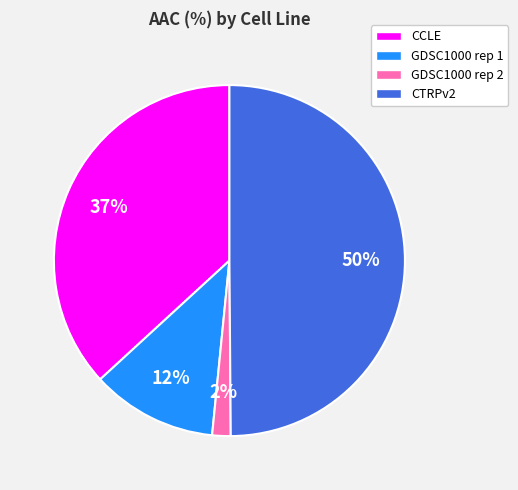

The GDSC1000 rep 2 slice represents 2% of the pie. True or false?

True